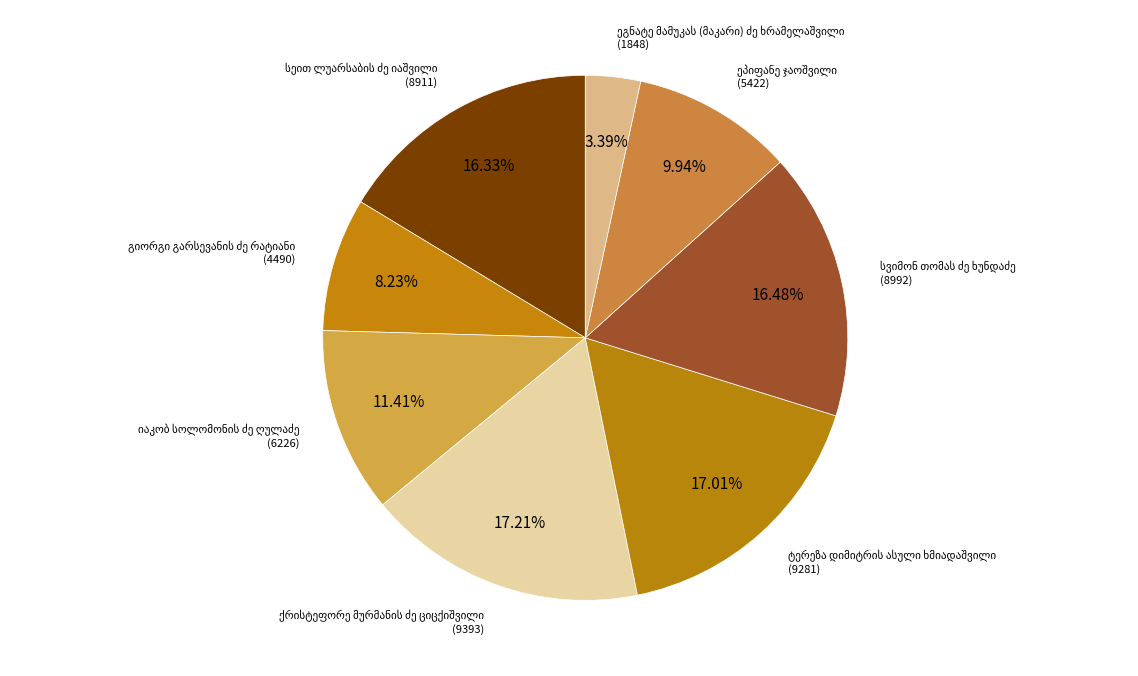

Which slice is the smallest?

ეგნატე მამუკას (მაკარი) ძე ხრამელაშვილი